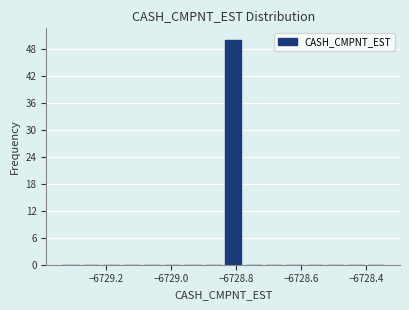

Around what value on the x-axis is the tallest bar? Give the approximate position of its centre, as read against the axis.

-6728.80